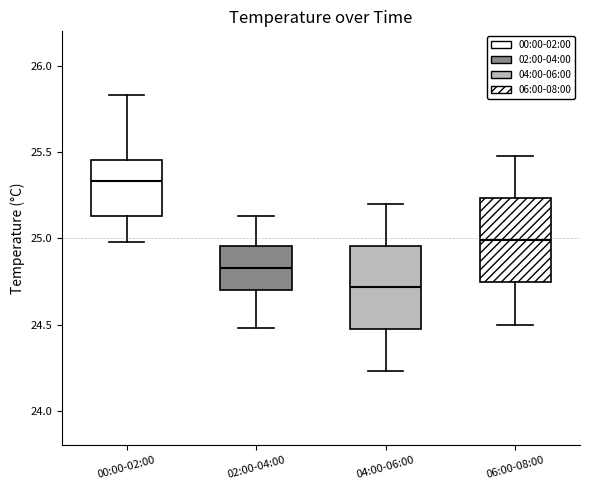

Reading left to right, transcribe this box plot: for each box, give where its median line is, the range the box spans, and where its two whiskers end, as read against the y-axis. The values are not printed on the chart, so give them approximately, as read against the axis.

00:00-02:00: median 25.35, box 25.15 to 25.45, whiskers 25.00 to 25.85
02:00-04:00: median 24.85, box 24.70 to 24.95, whiskers 24.50 to 25.15
04:00-06:00: median 24.70, box 24.45 to 24.95, whiskers 24.25 to 25.20
06:00-08:00: median 25.00, box 24.75 to 25.25, whiskers 24.50 to 25.50